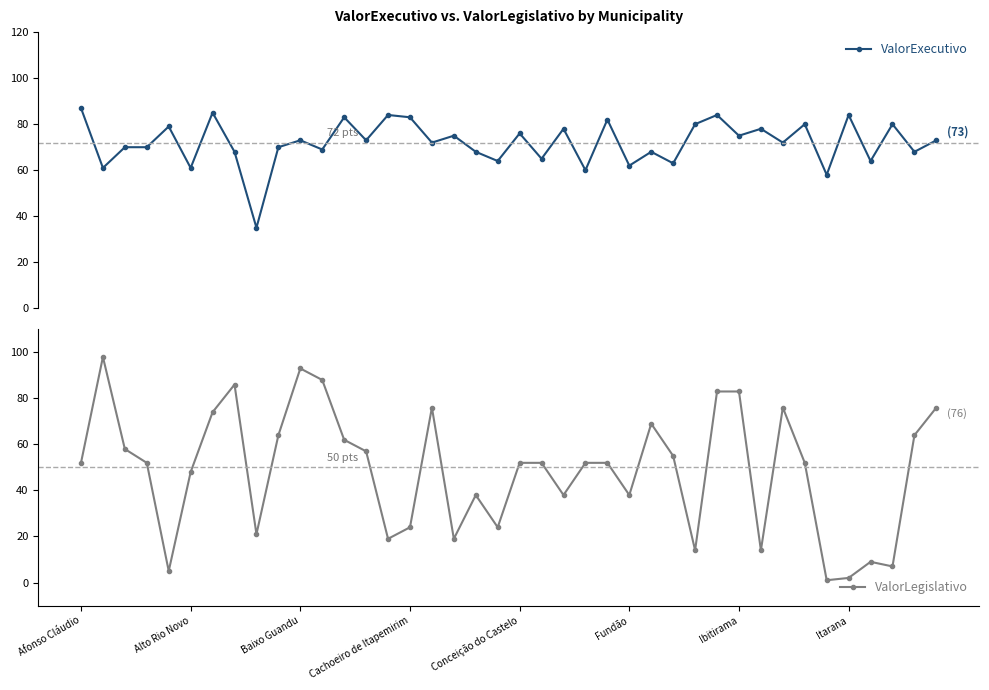

What is the difference between the maximum and minimum values in the ValorExecutivo series?

52